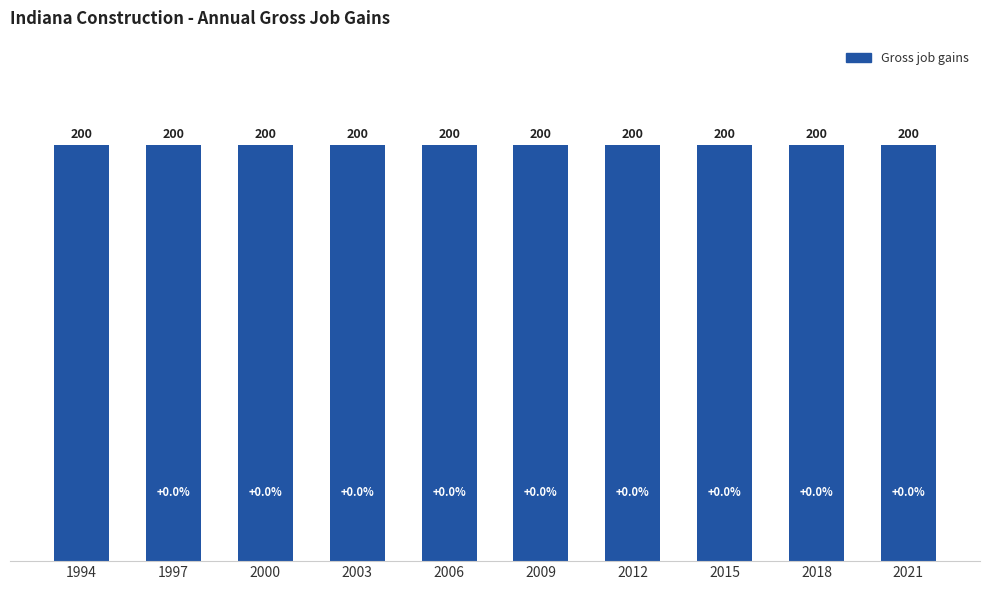

Are the bars horizontal?

No